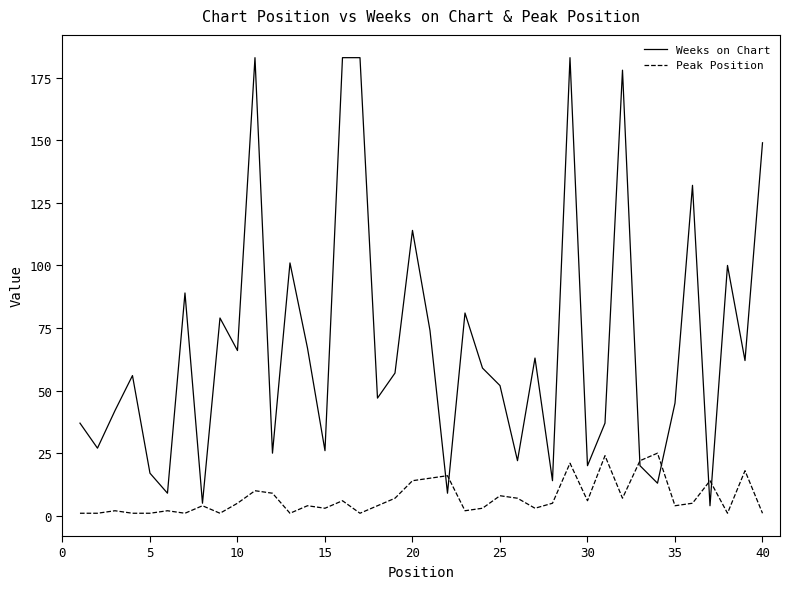

What are all the series names shown in the legend?

Weeks on Chart, Peak Position